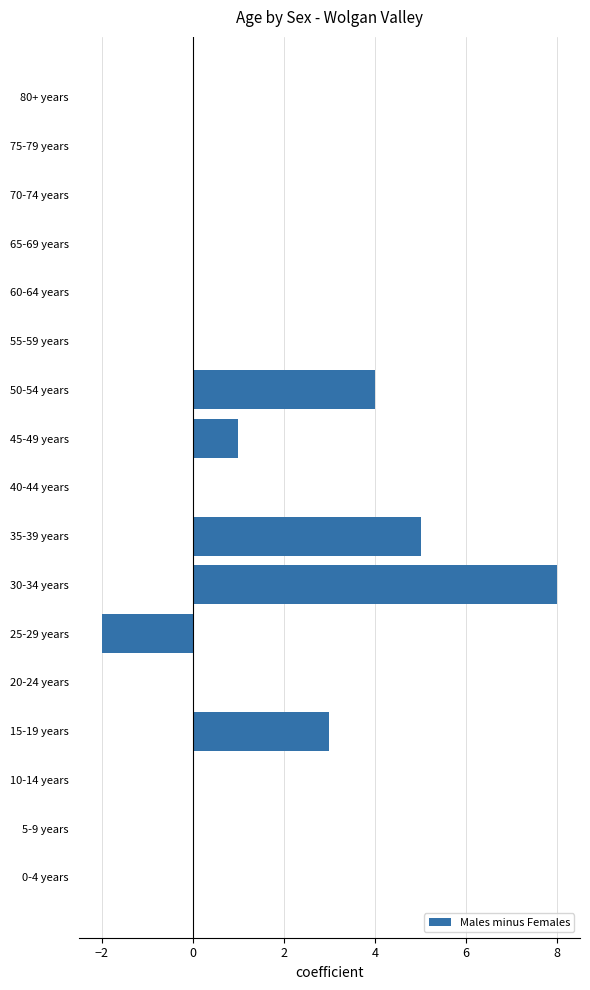

The value at 40-44 years is 0. True or false?

True